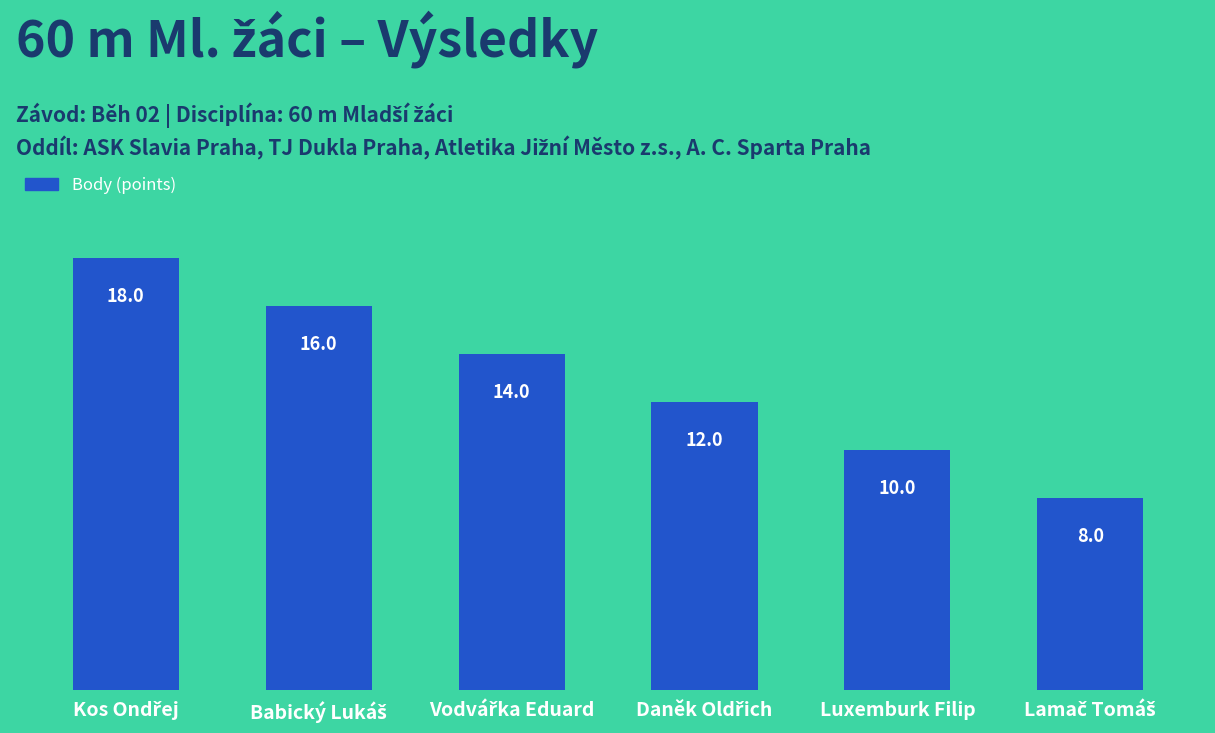

The chart shows a value of 10 at Luxemburk Filip. True or false?

True